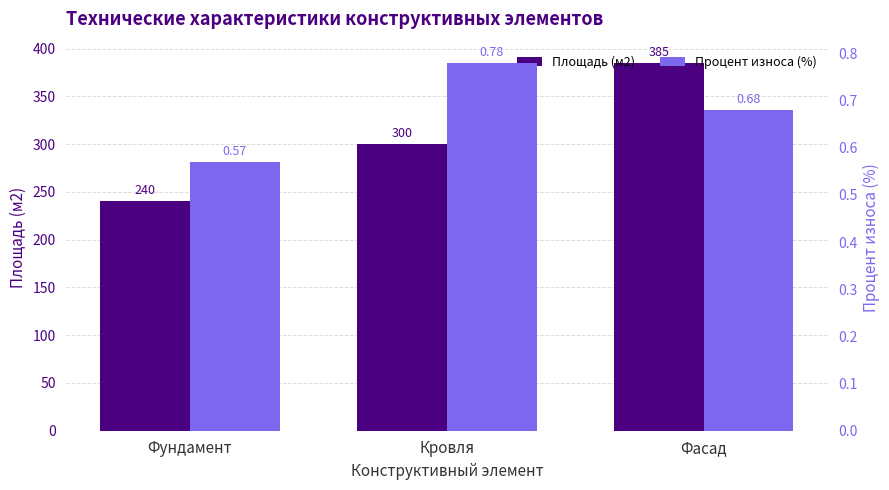

What position from the right is Фундамент?

3